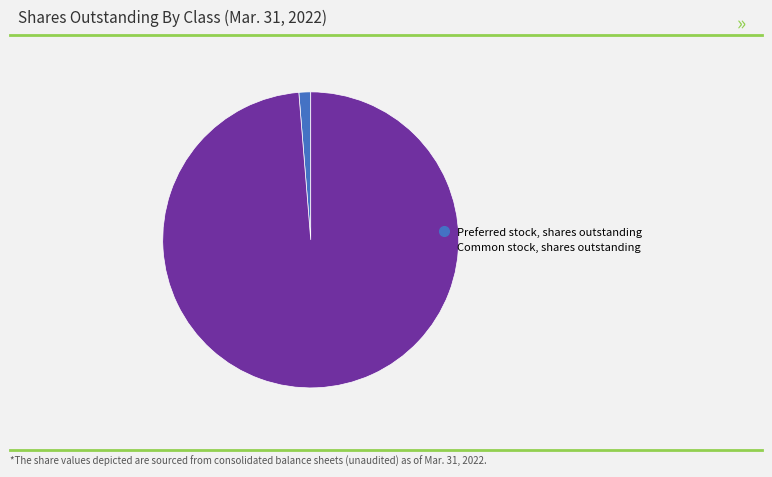

How many segments does this pie chart have?

2